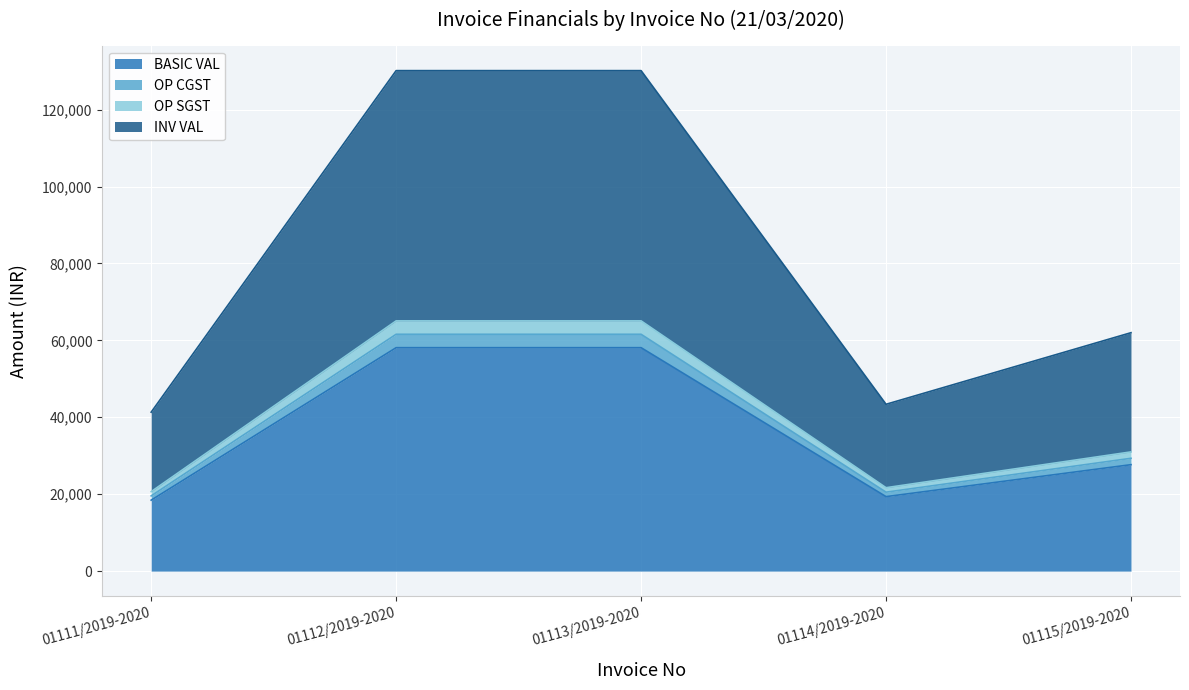

Which series has the widest spread of values?

INV VAL